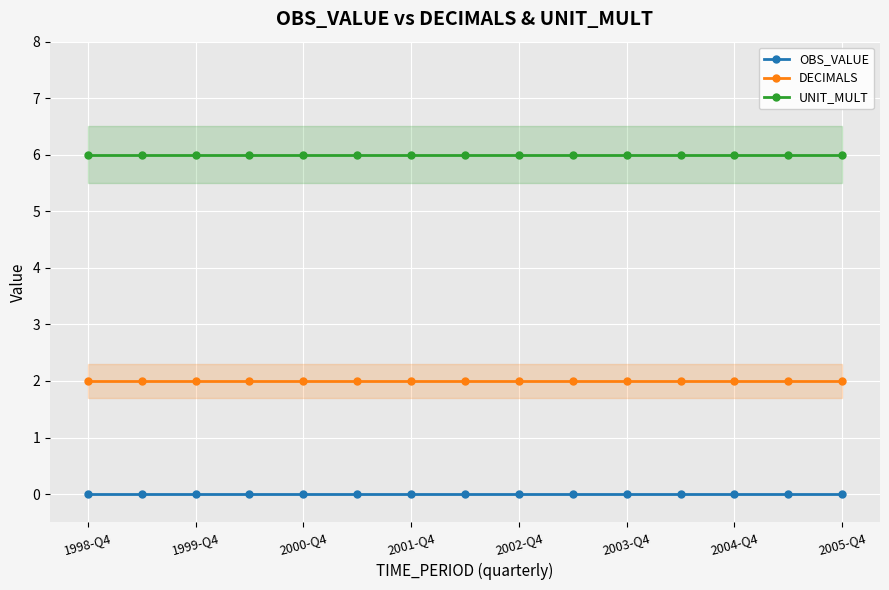

Is this an area chart (filled region under the line)?

No